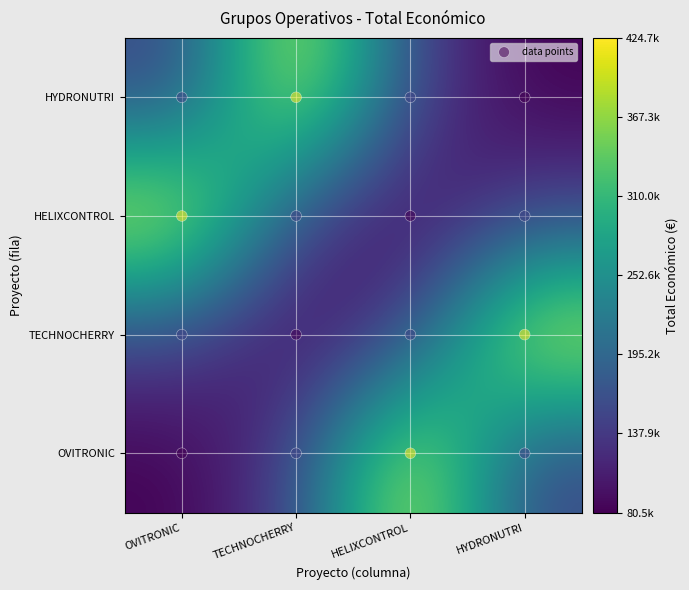

The value of HYDRONUTRI at OVITRONIC is 34694. True or false?

False